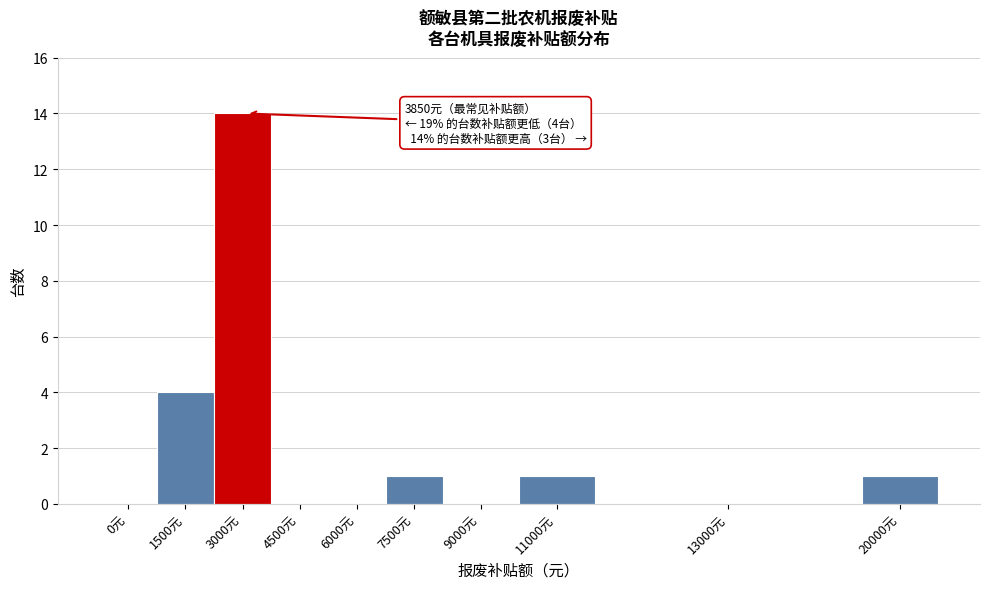

Reading left to right, what are all the values shown in this chart?

0元=0	1500元=4	3000元=14	4500元=0	6000元=0	7500元=1	9000元=0	11000元=1	13000元=0	20000元=1